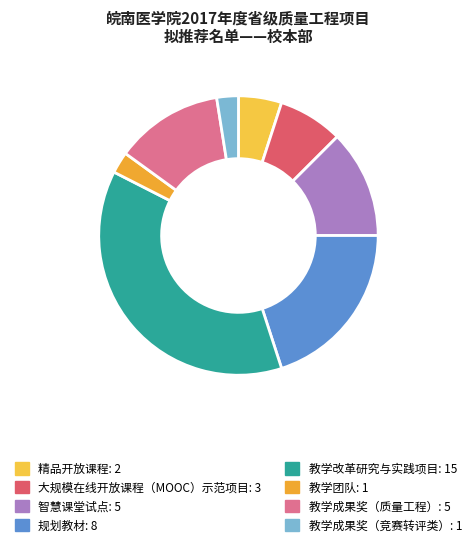

Does 精品开放课程 account for over 50% of the chart?

No